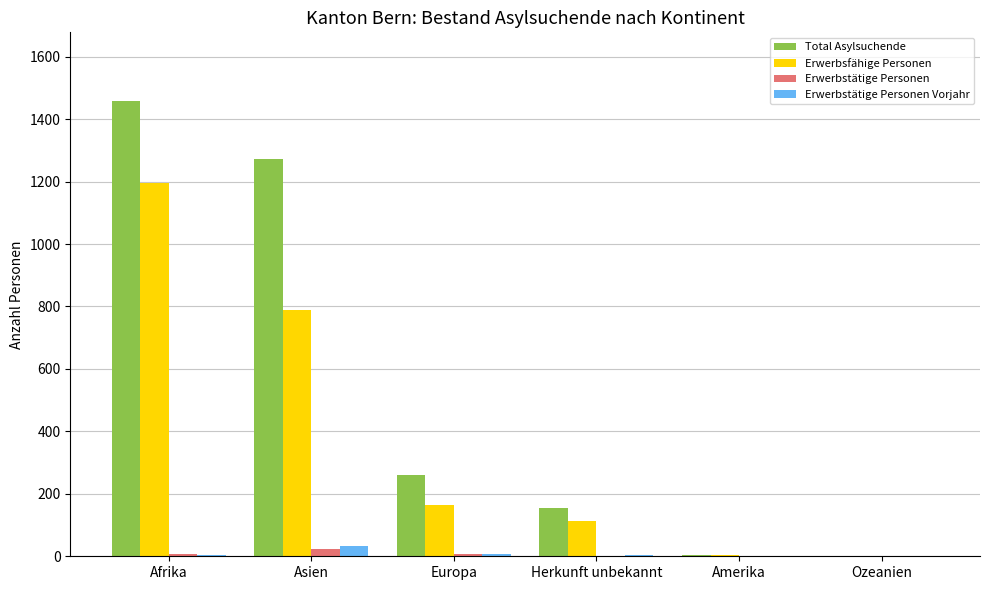

Is the value of Erwerbstätige Personen Vorjahr at Amerika greater than the value of Erwerbsfähige Personen at Herkunft unbekannt?

No